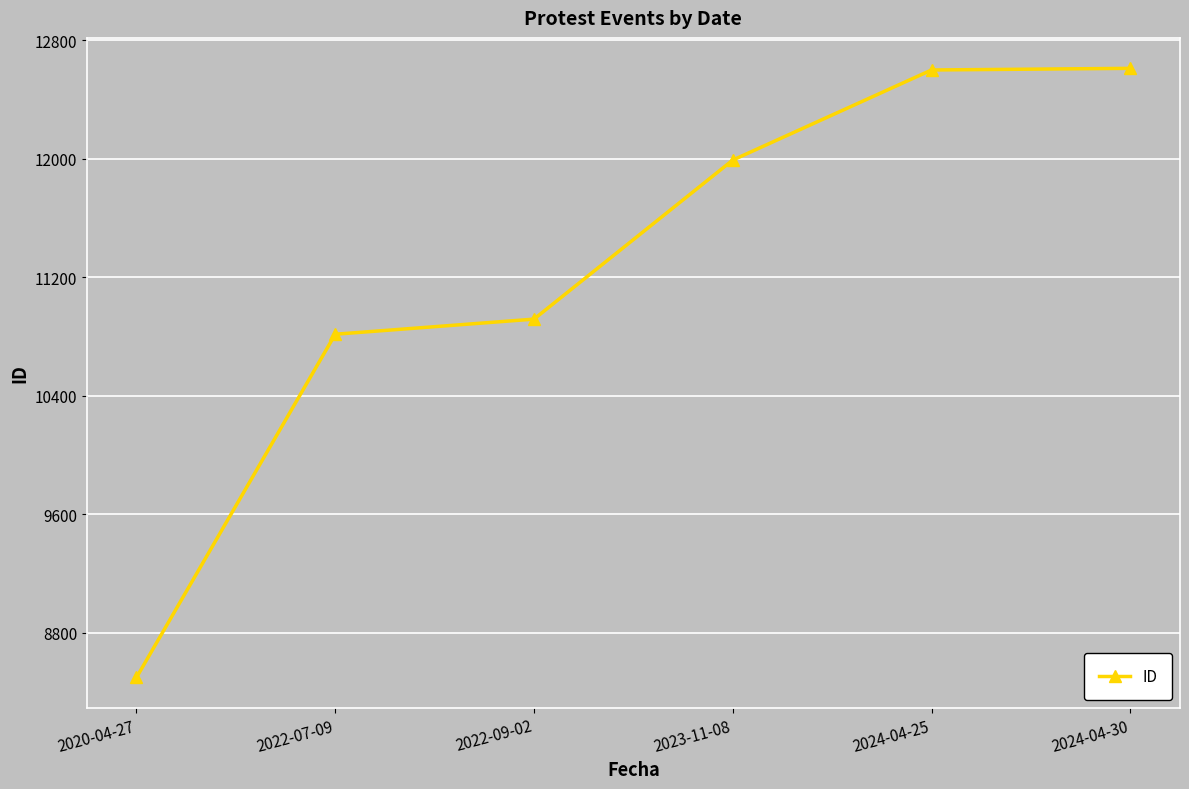

The chart shows a value of 12598 at 2024-04-25. True or false?

True